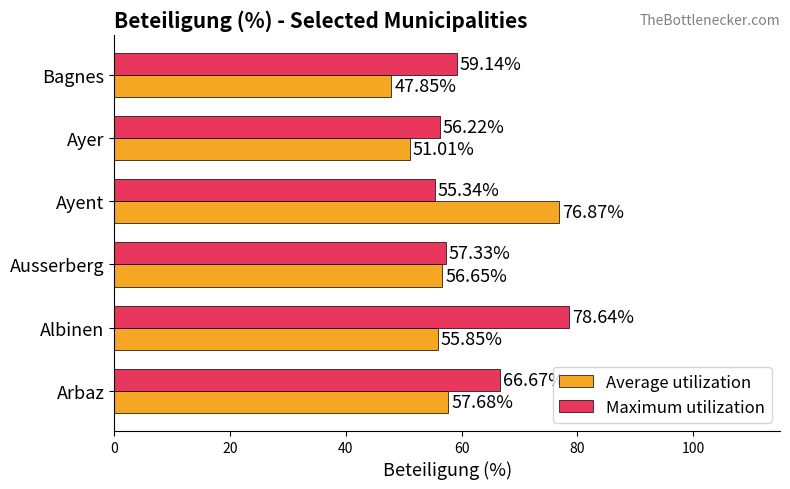

How many distinct data groups are displayed?

2